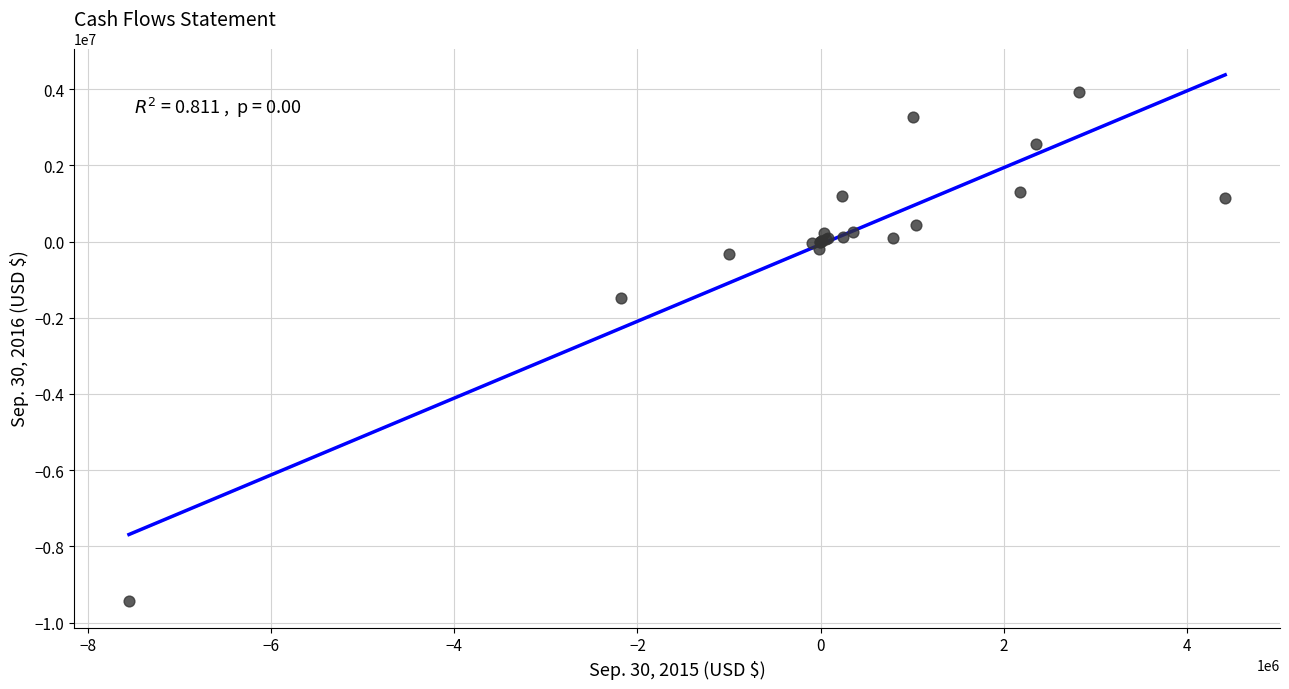

What Y value in the scatter plot is closest to -2764583?

-1488470